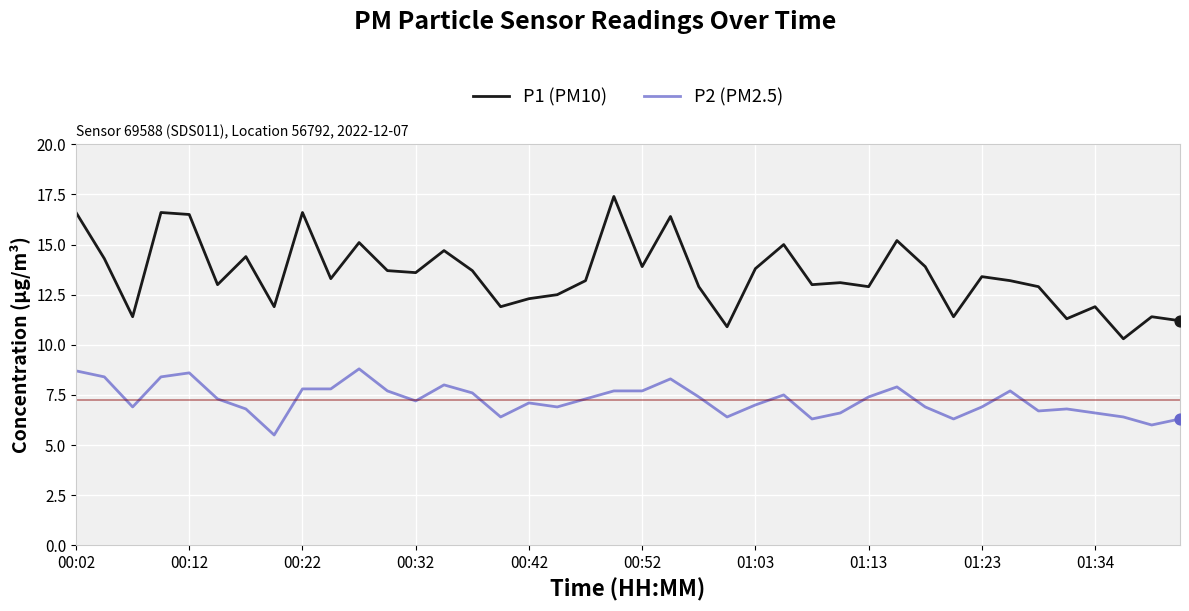

Which series has the largest total across all categories?

P1 (PM10)